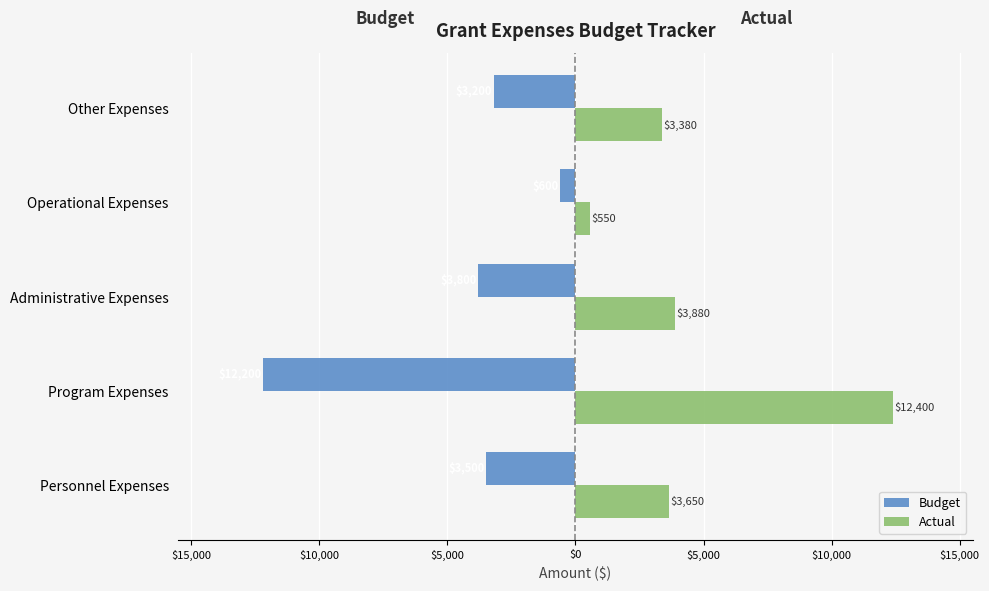

What is the difference between the maximum and second lowest values in the Actual series?

9020